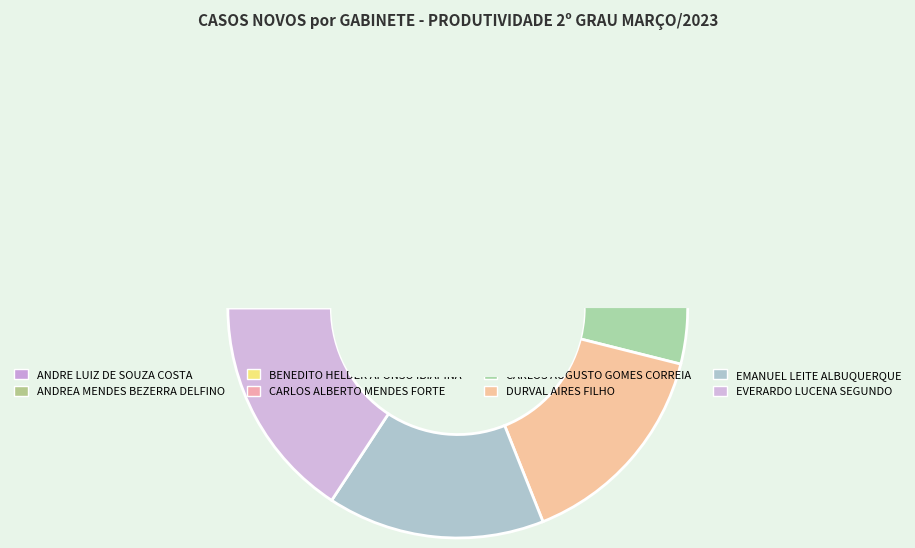

Is it true that GADES - CARLOS AUGUSTO GOMES CORREIA is 6% of the pie?

True